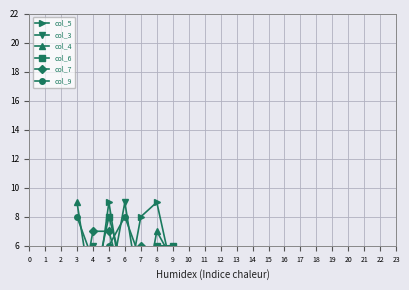

How many data points in col_9 are above 5?

3